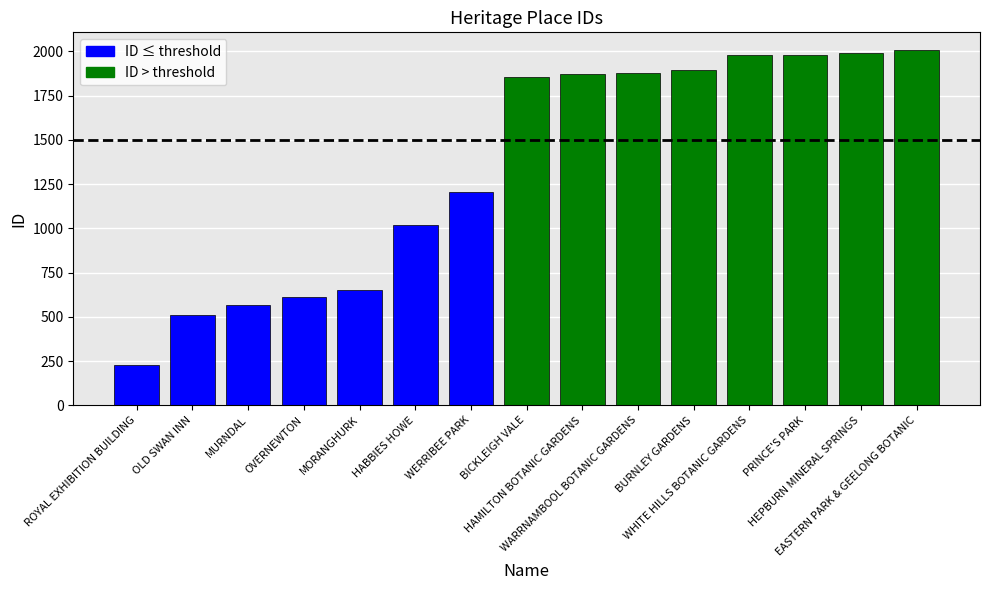

How many categories are shown in the chart?

15